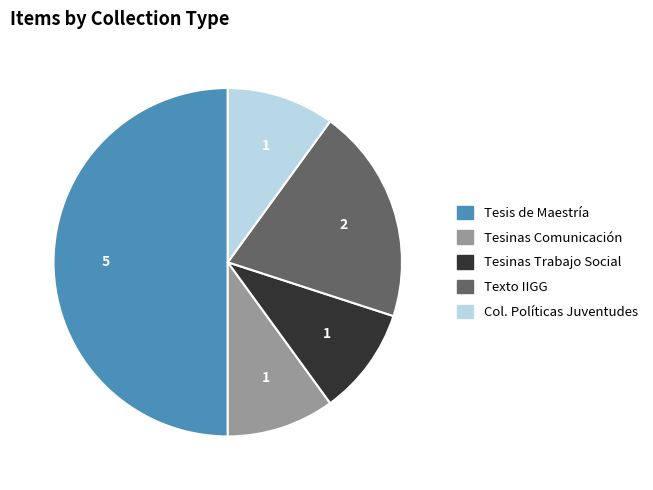

Count the number of slices in the pie.

5